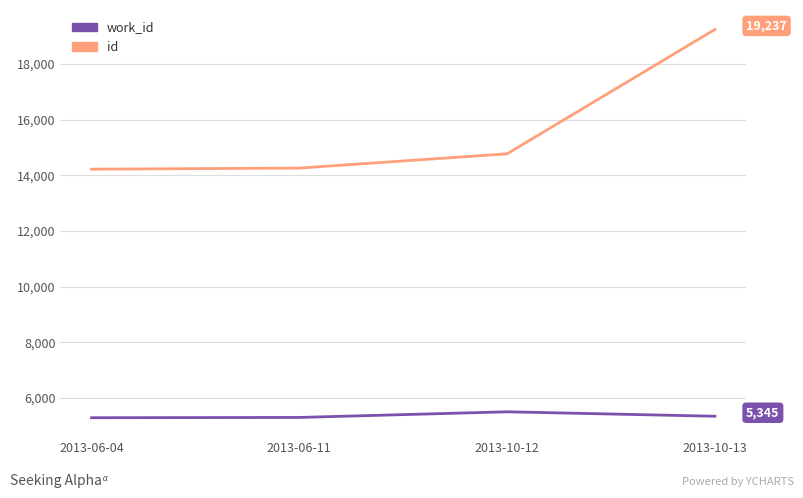

True or false: id has more than 2 points higher than both neighbors.

False